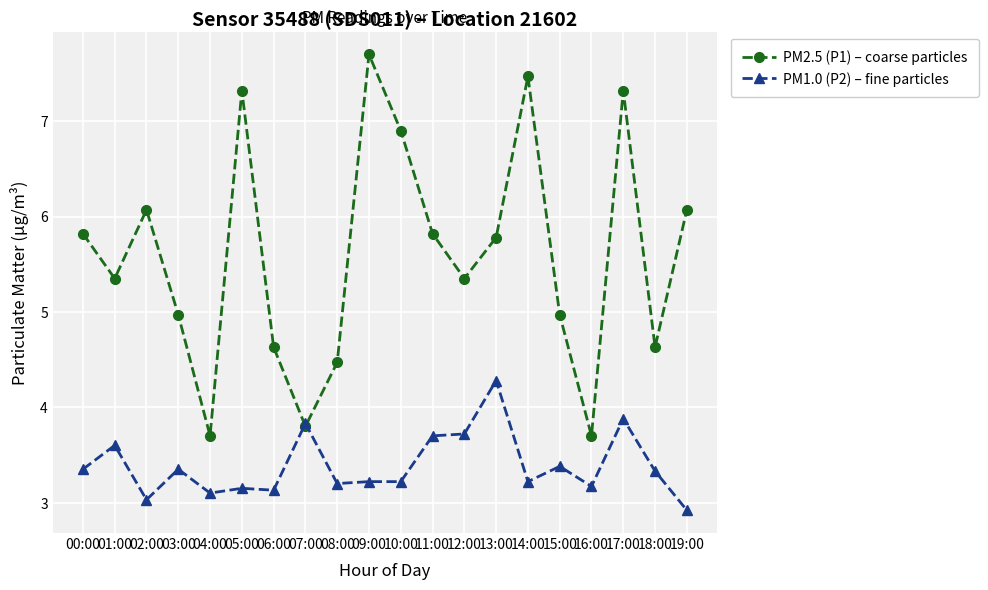

What are all the series names shown in the legend?

PM2.5 (P1) – coarse particles, PM1.0 (P2) – fine particles